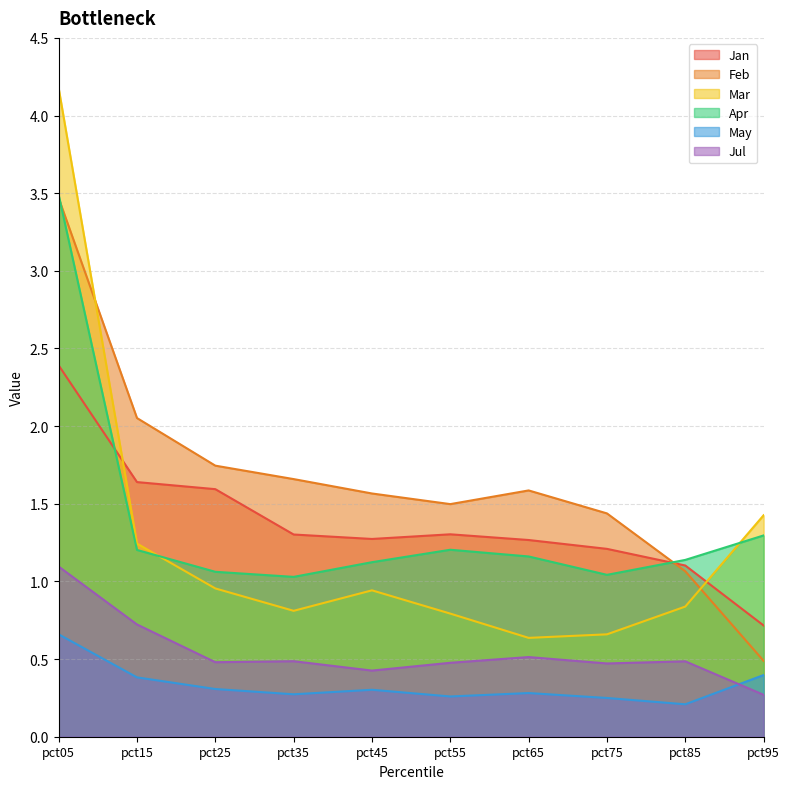

Between which two adjacent categories do Jan and Mar first intersect?

pct05 and pct15